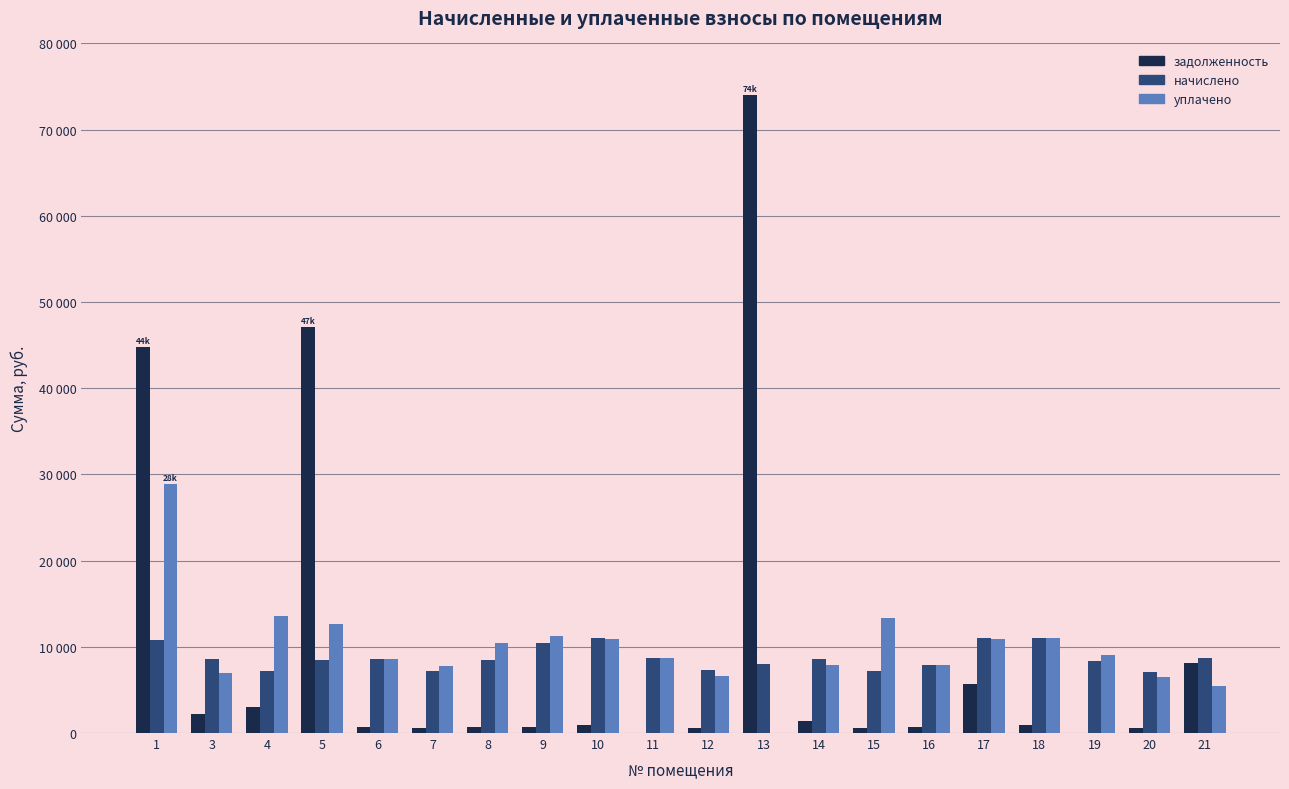

What are all the series names shown in the legend?

задолженность, начислено, уплачено